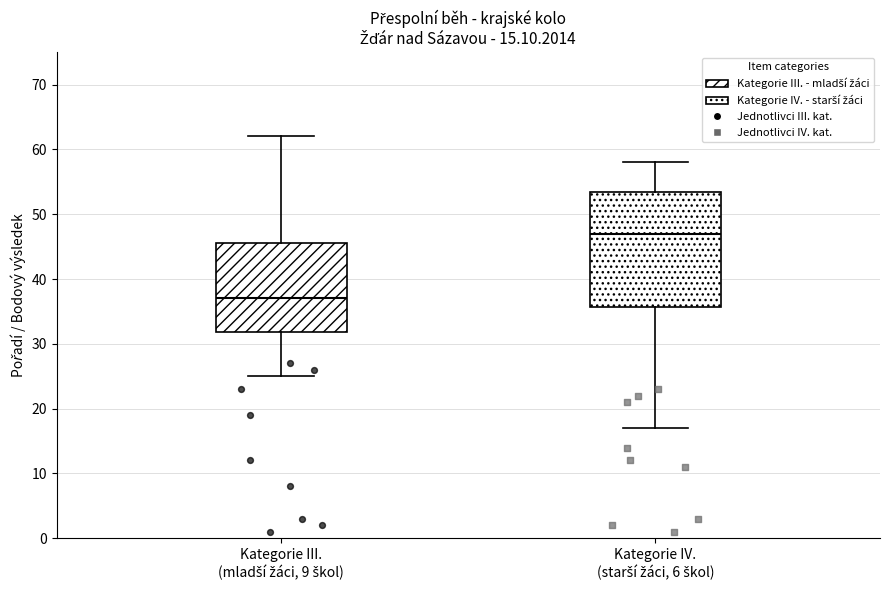

Which box has the highest median line?

Kategorie IV. (starší žáci, 6 škol)